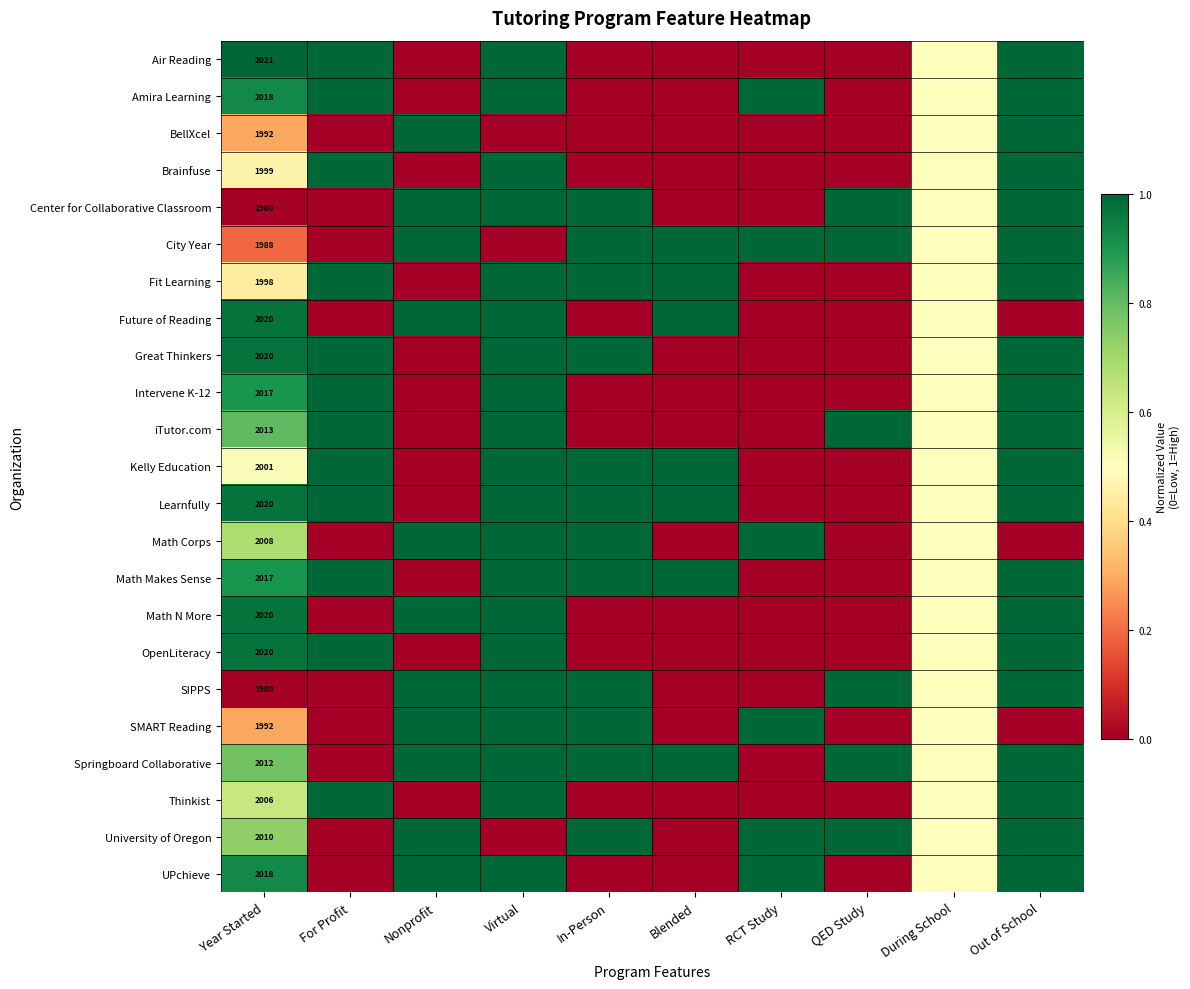

Is the value of Amira Learning at Out of School greater than the value of Future of Reading at QED Study?

Yes